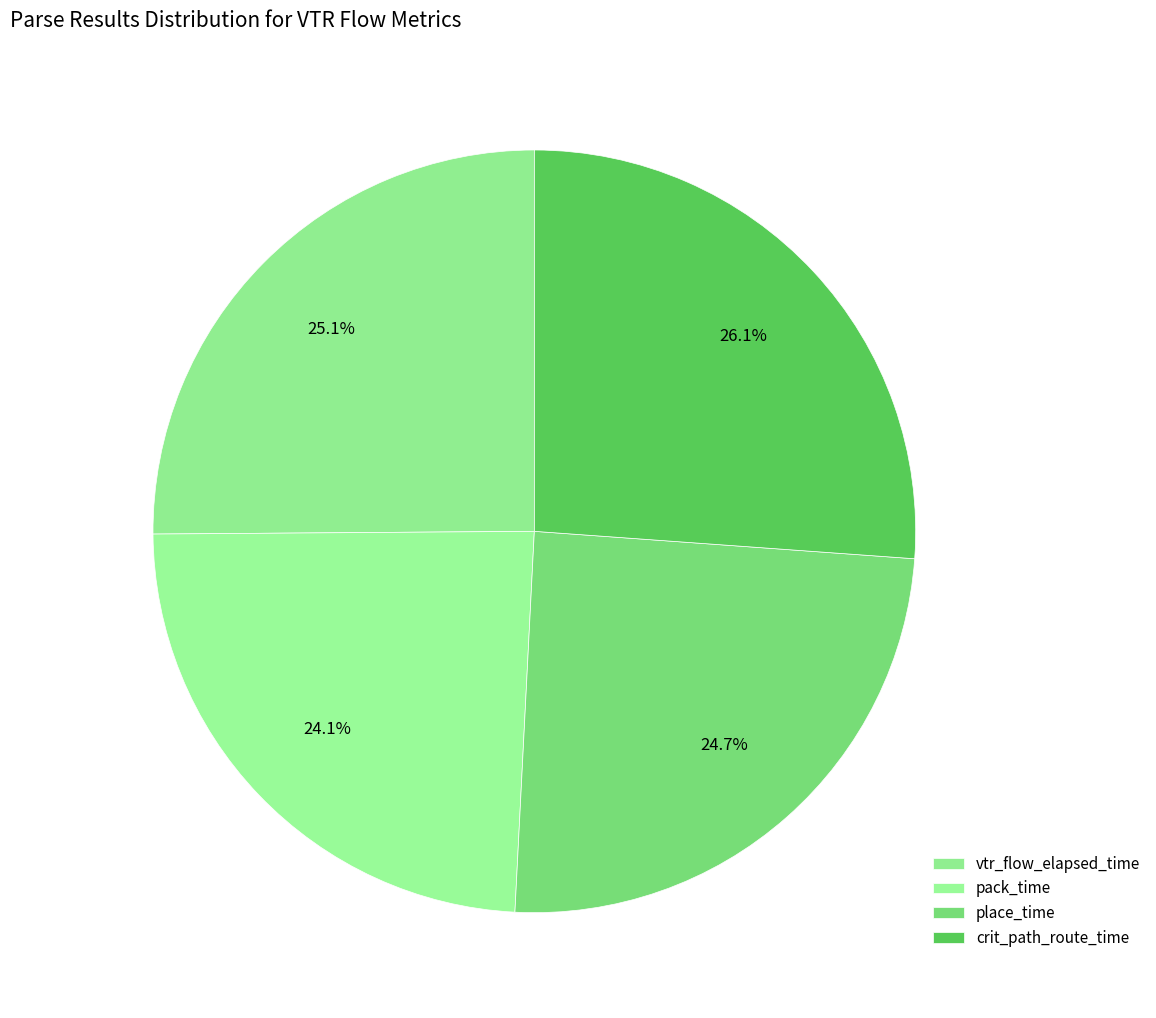

Is there any slice that represents more than half of the pie?

No